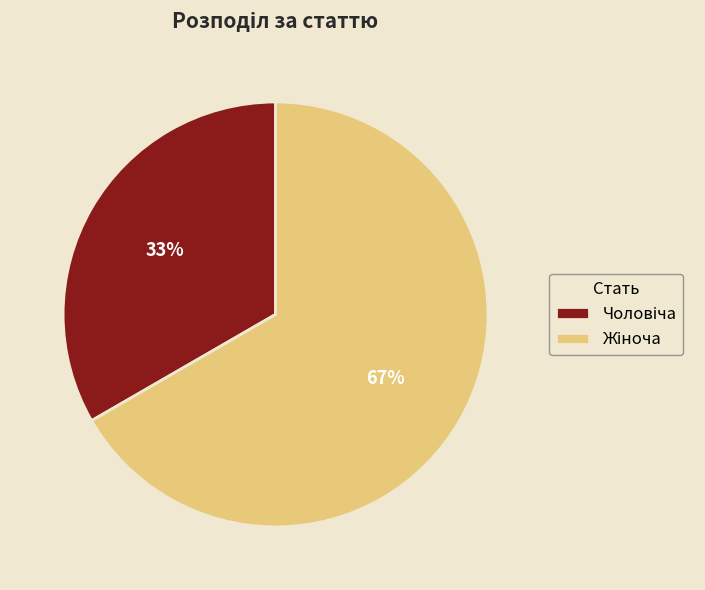

To the nearest percent, what is the average slice percentage?

50%